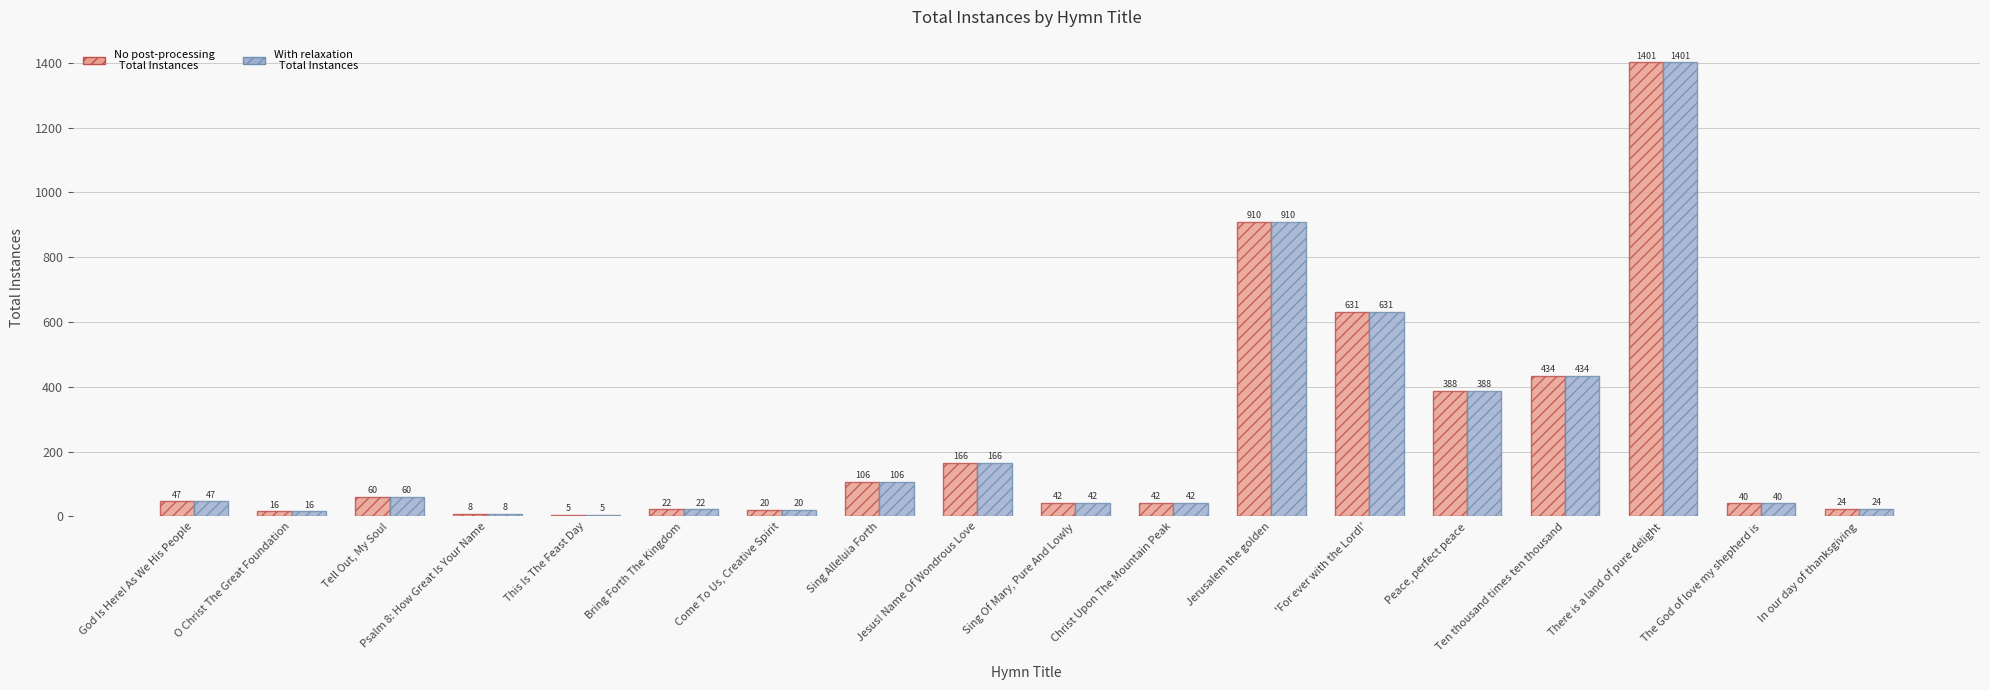

How many groups of bars are there?

18